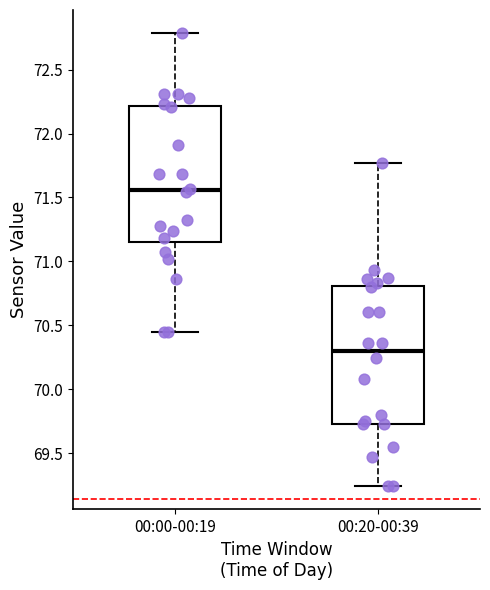

Reading left to right, read every box against the y-axis: the position of its median line, the range the box covers, and the ends of its whiskers. The values are not printed on the chart, so give them approximately, as read against the axis.

00:00-00:19: median 71.55, box 71.15 to 72.20, whiskers 70.45 to 72.80
00:20-00:39: median 70.30, box 69.75 to 70.80, whiskers 69.25 to 71.75